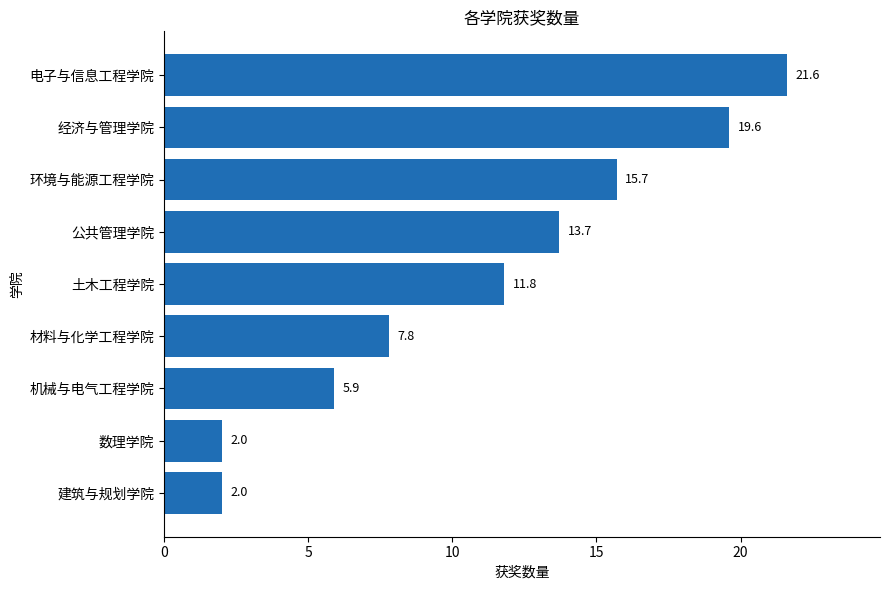

Reading bottom to top, extract all data points from this chart.

2.0	2.0	5.9	7.8	11.8	13.7	15.7	19.6	21.6